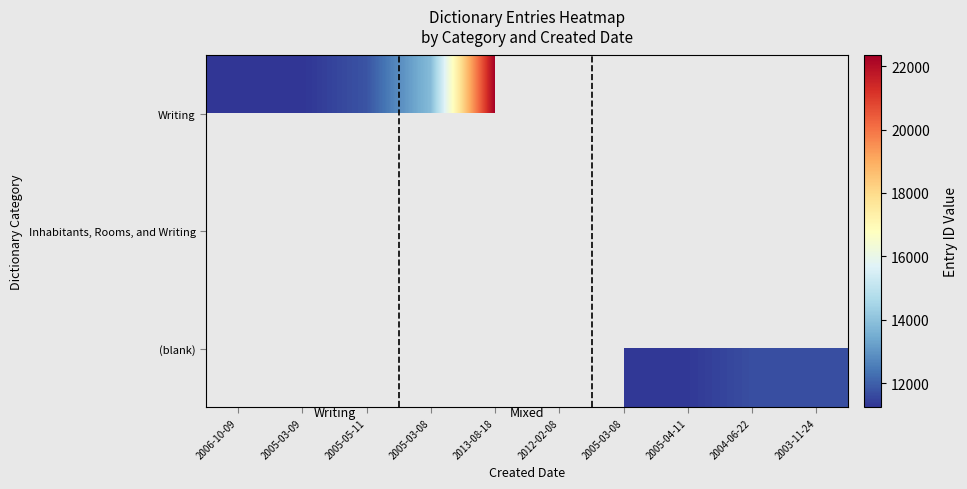

Between 2006-10-09 and 2005-05-11, which series saw the biggest shift?

Writing